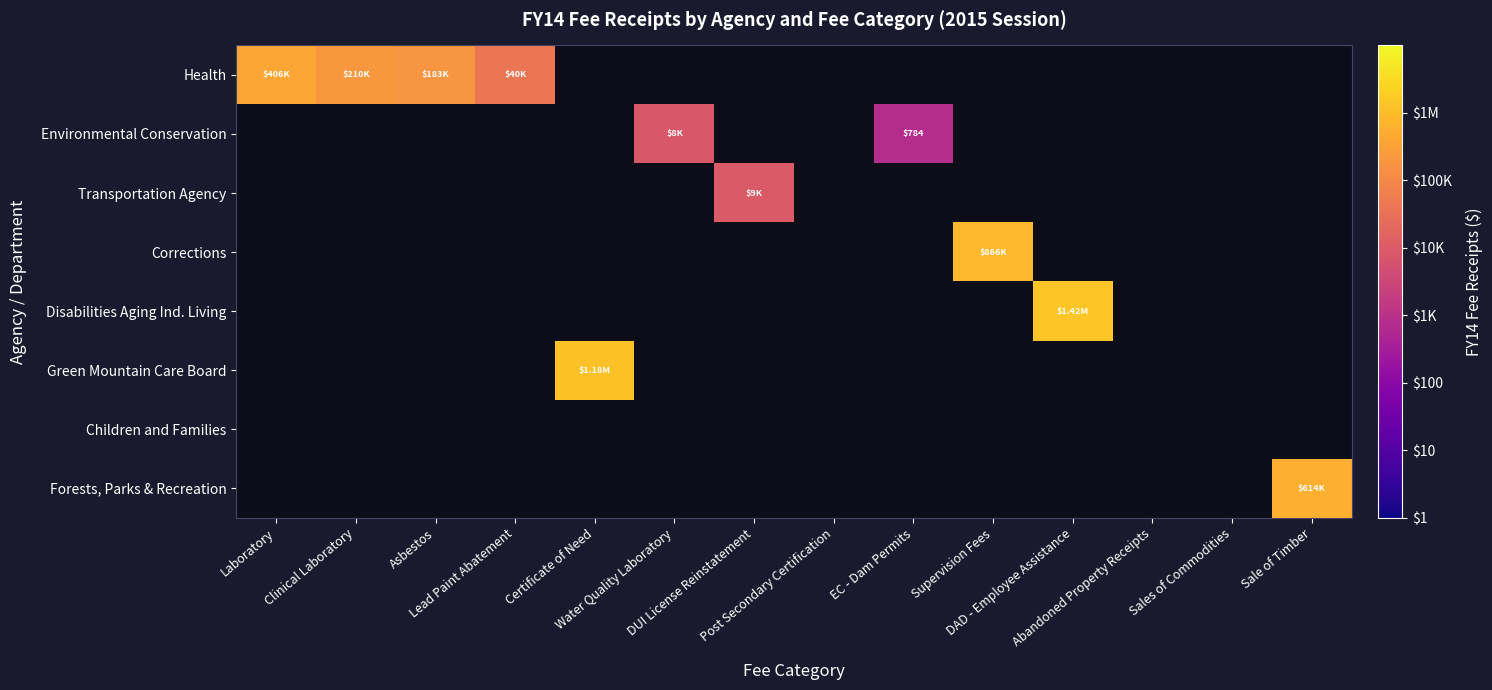

What is the minimum value shown in the chart?

2.9